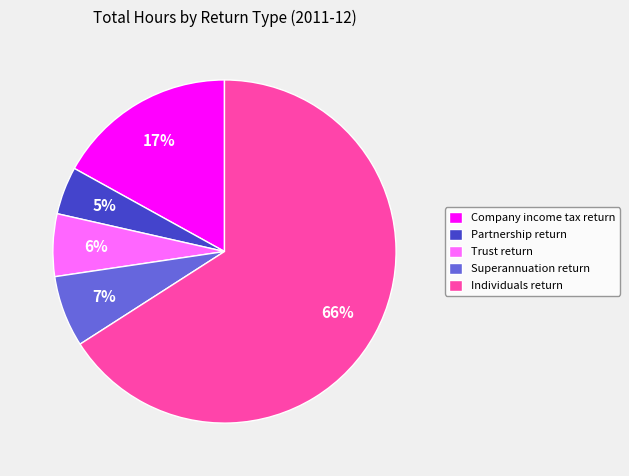

To the nearest percent, what is the average slice percentage?

20%